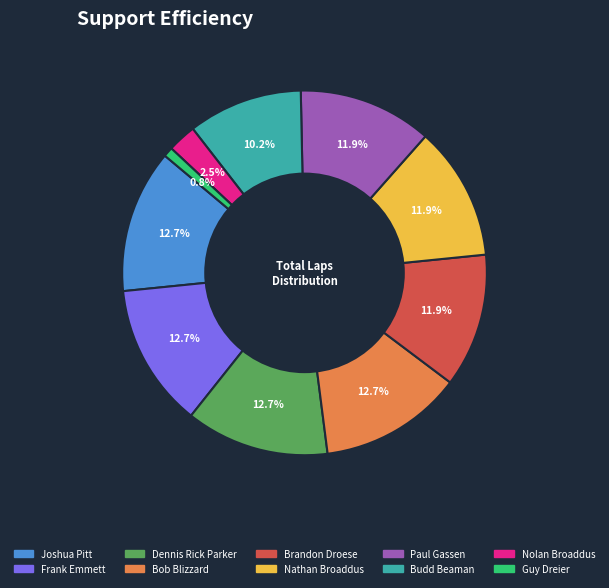

To the nearest percent, what percentage of the pie is Joshua Pitt?

13%